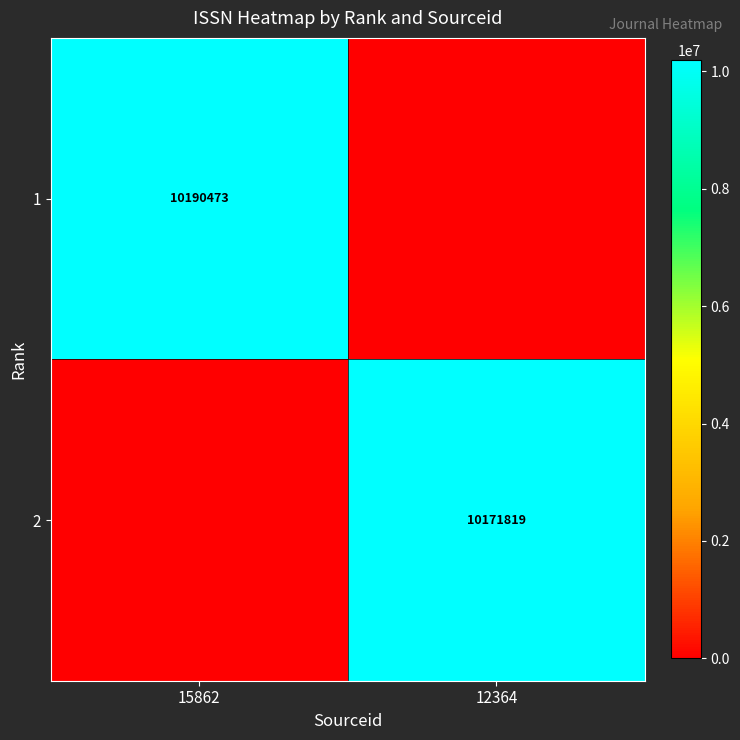

What is the difference between the highest and lowest values at 15862?

10190473